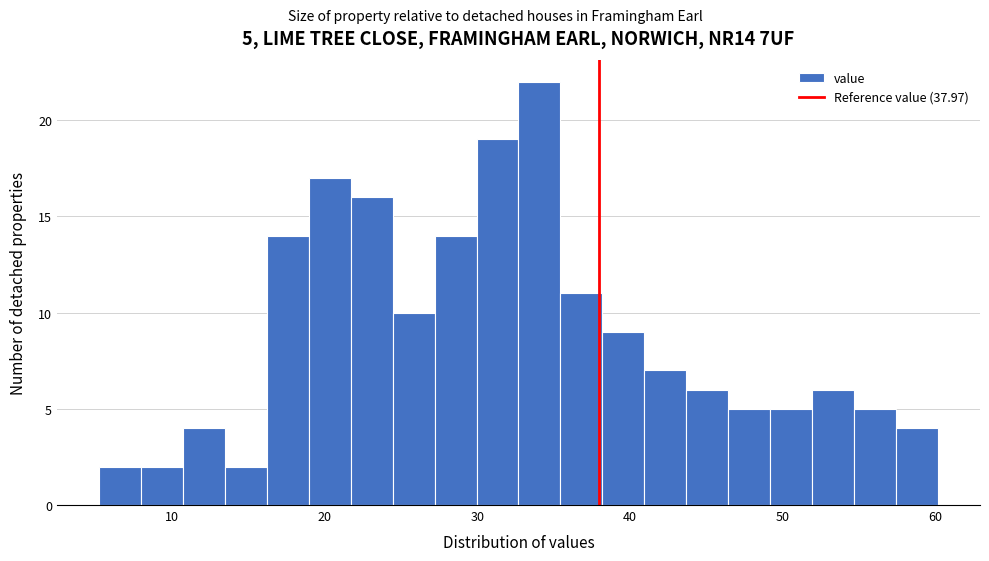

Around what value on the x-axis is the tallest bar? Give the approximate position of its centre, as read against the axis.

34